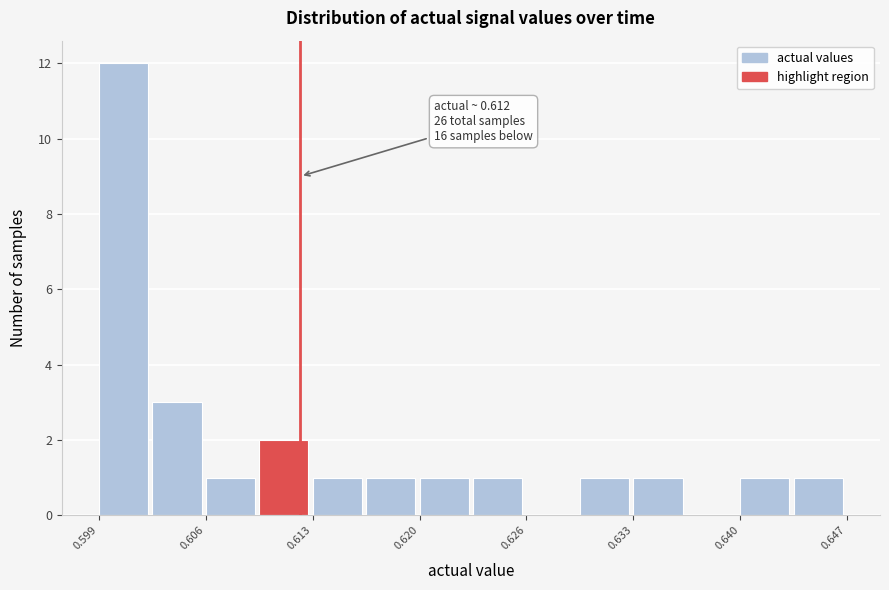

Read against the x-axis, roughly where is the centre of the tallest bar?

0.601